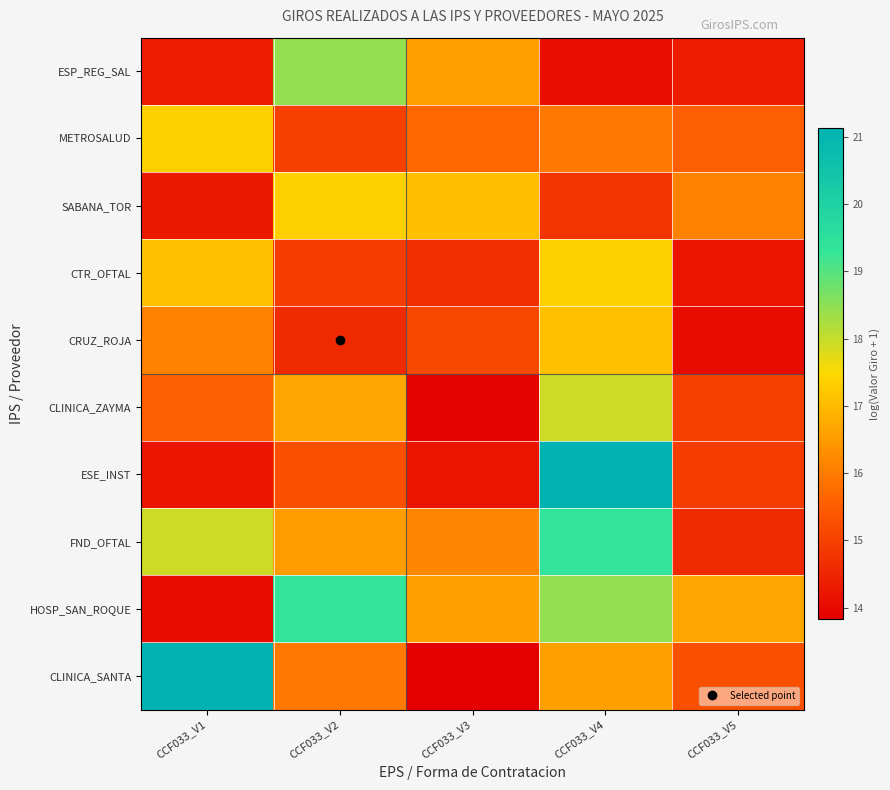

What is the spread (max minus min) of values at CCF033_V3?

3.2